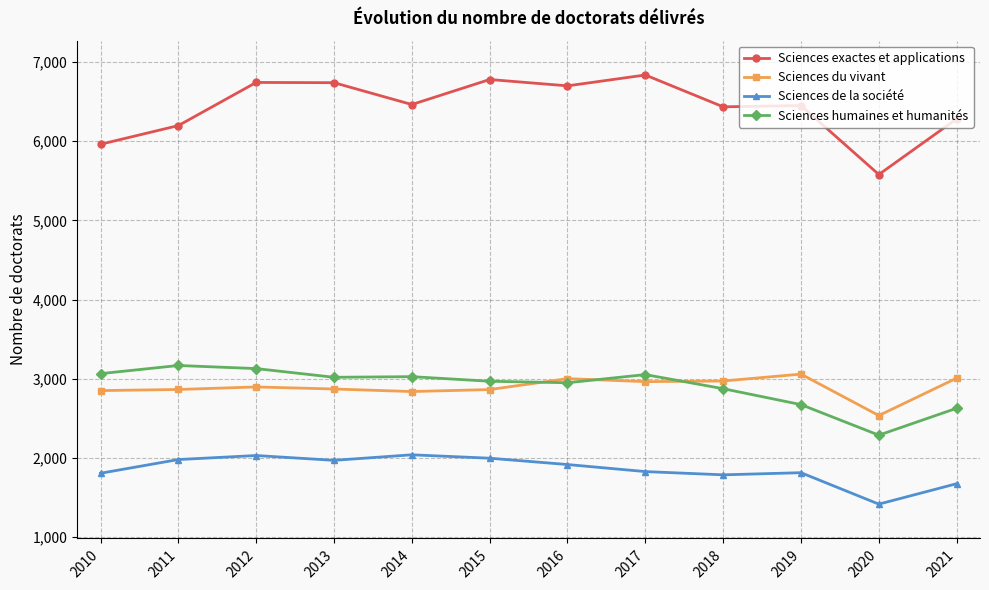

What are all the series names shown in the legend?

Sciences exactes et applications, Sciences du vivant, Sciences de la société, Sciences humaines et humanités